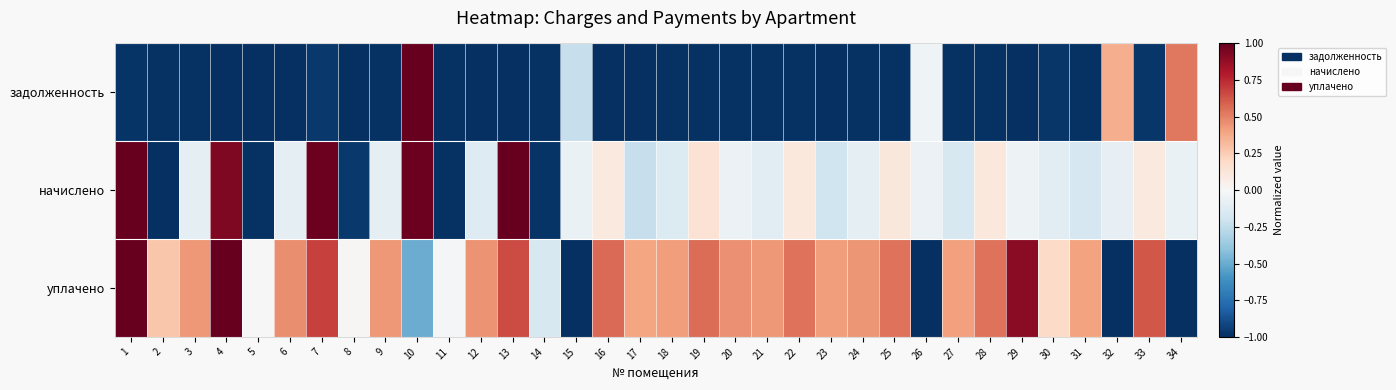

Rank the series at 10 from highest to lowest value.

задолженность, начислено, уплачено